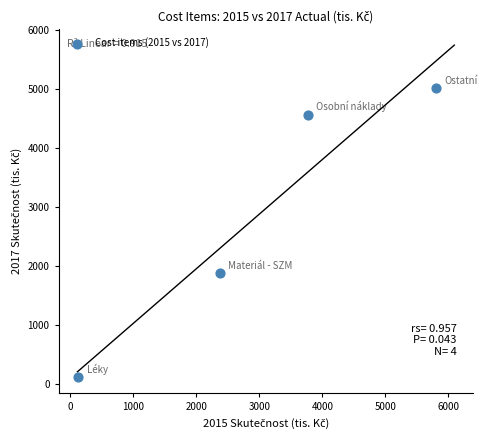

What Y value in the scatter plot is closest to 2567?

1880.3